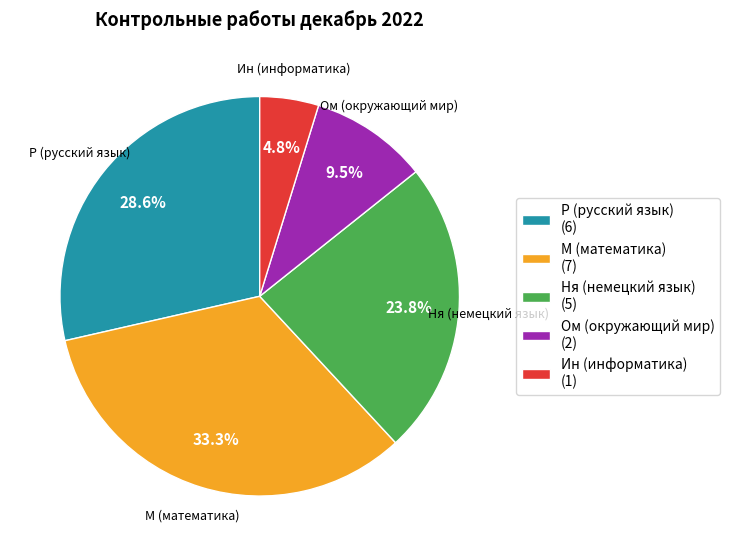

Rank the categories by value from lowest to highest.

Ин (информатика), Ом (окружающий мир), Ня (немецкий язык), Р (русский язык), М (математика)